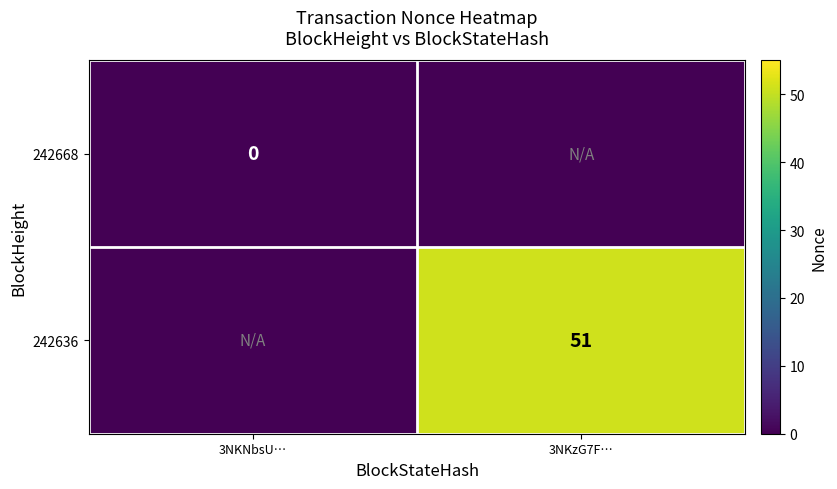

The 242636 series shows 18 at 3NKzG7F…. True or false?

False